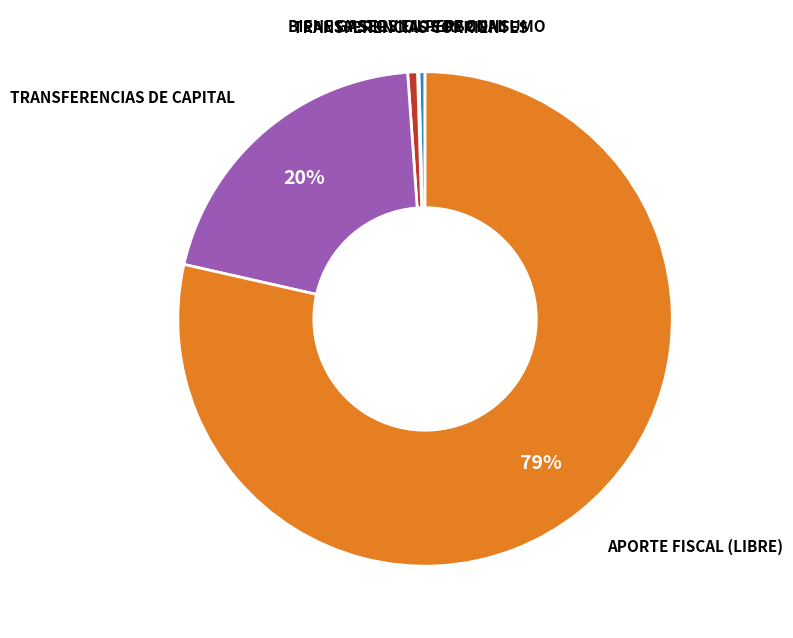

Is there a majority slice in this chart?

Yes